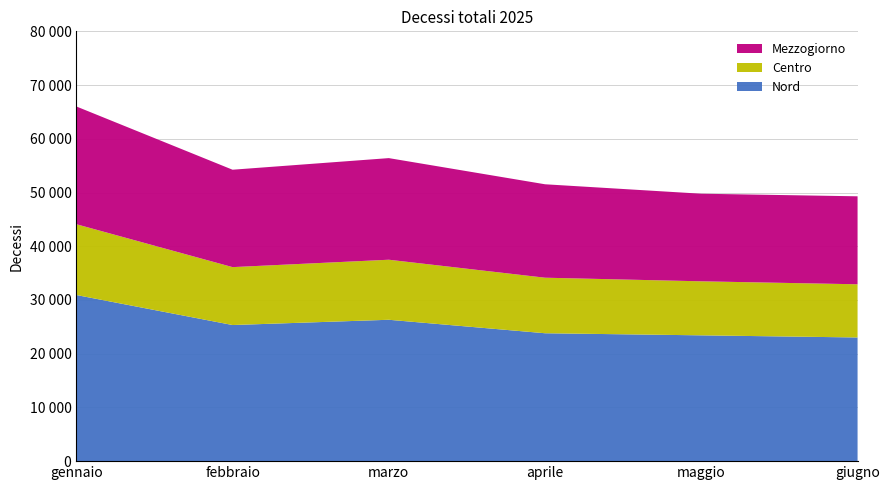

Reading left to right, list all the values displayed in this chart.

Nord: 30923	25334	26313	23805	23415	23018
Centro: 13178	10779	11177	10338	10056	9900
Mezzogiorno: 21920	18130	18914	17390	16305	16376